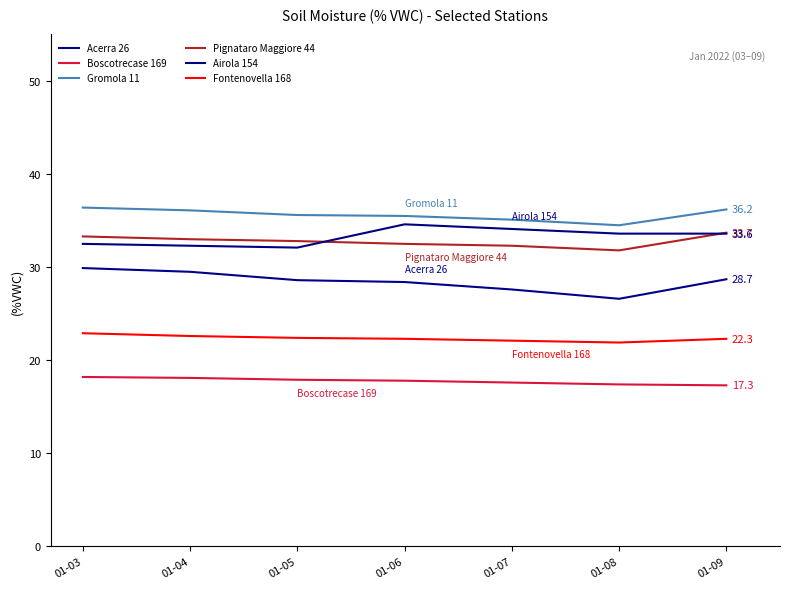

Between which two adjacent categories do Pignataro Maggiore 44 and Airola 154 first intersect?

01-05 and 01-06